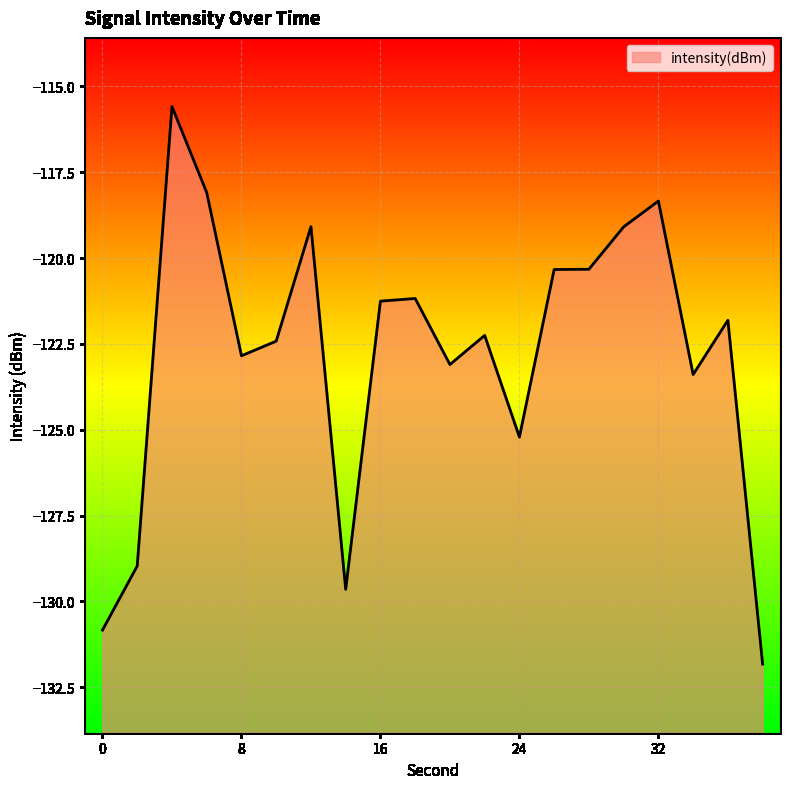

True or false: the data shows -129.0 at 2.

True